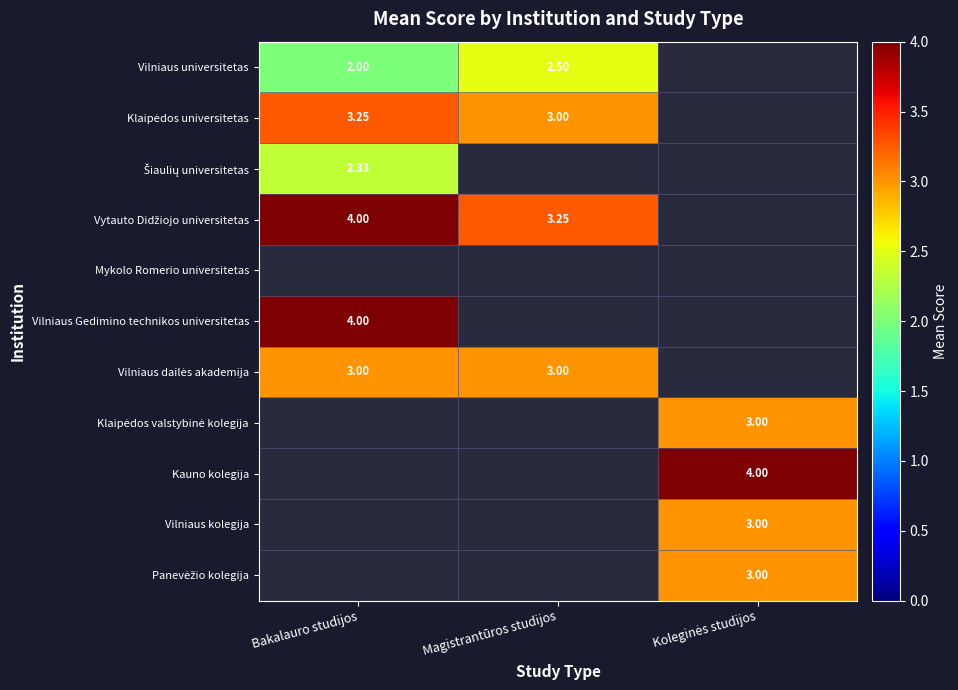

Which series has the largest range (max minus min)?

Vytauto Didžiojo universitetas